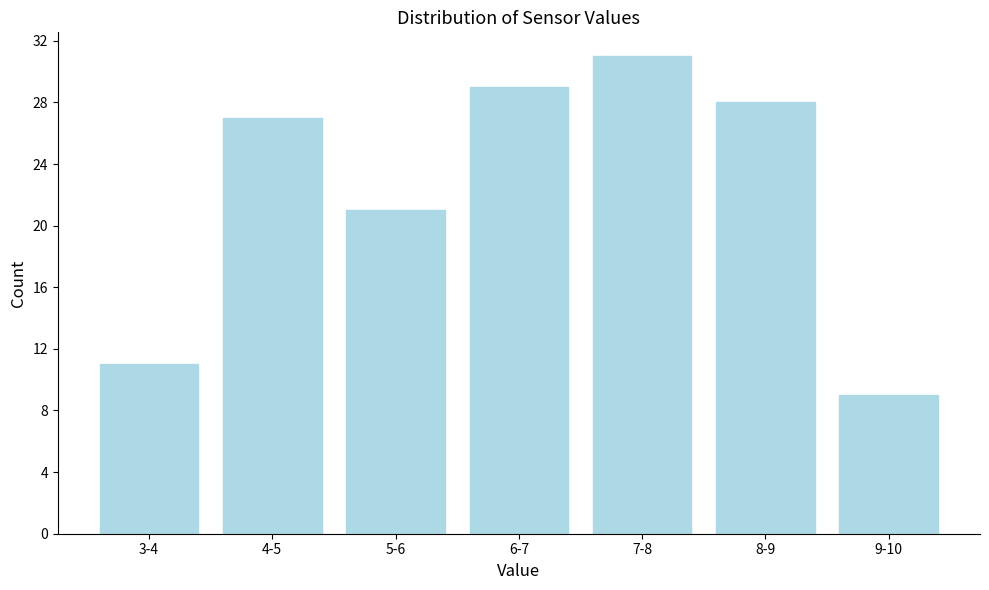

Reading right to left, list all the values displayed in this chart.

9	28	31	29	21	27	11